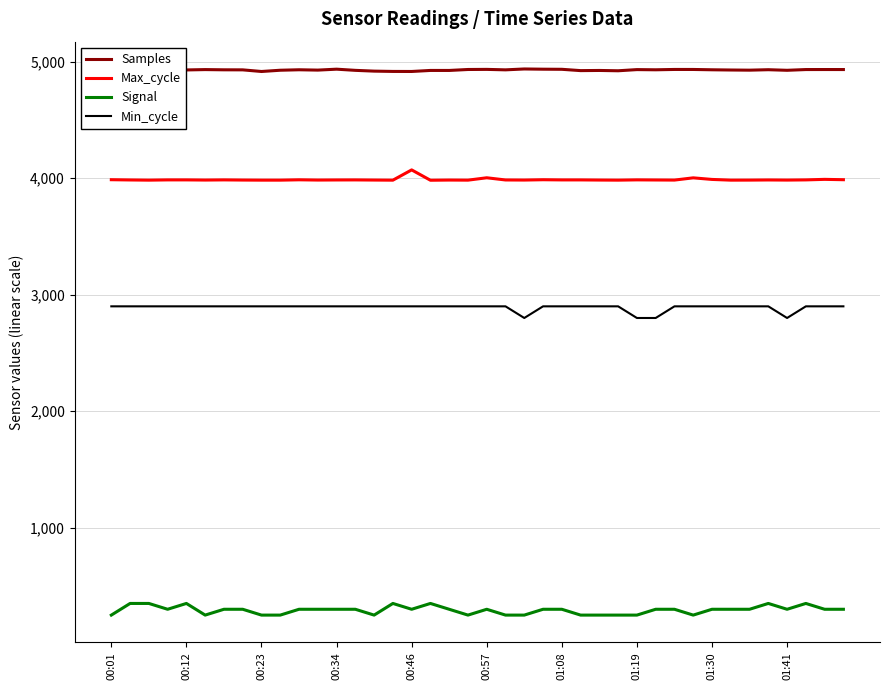

How many distinct data groups are displayed?

4